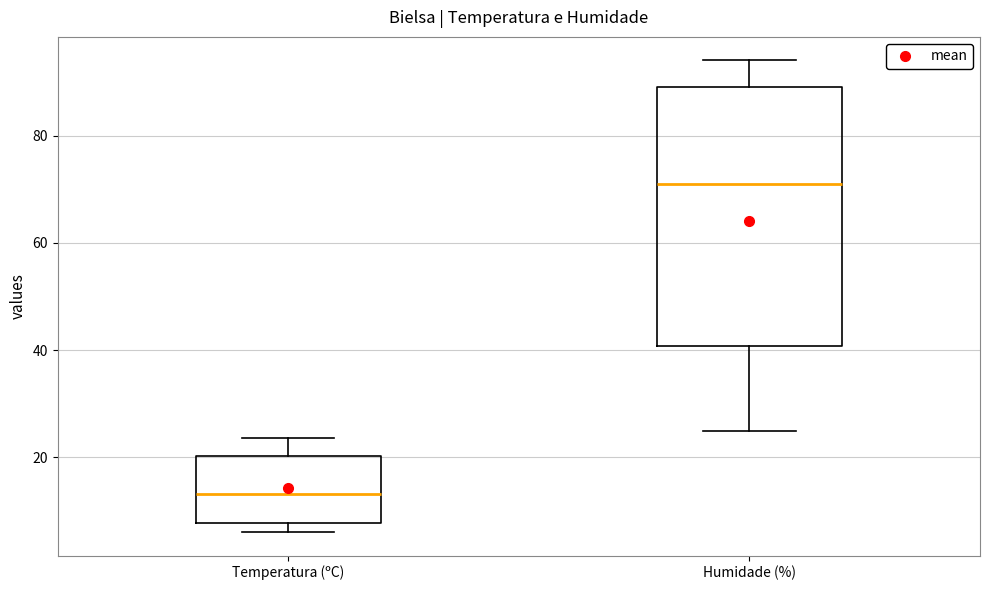

Which box's median line is the lowest?

Temperatura (ºC)